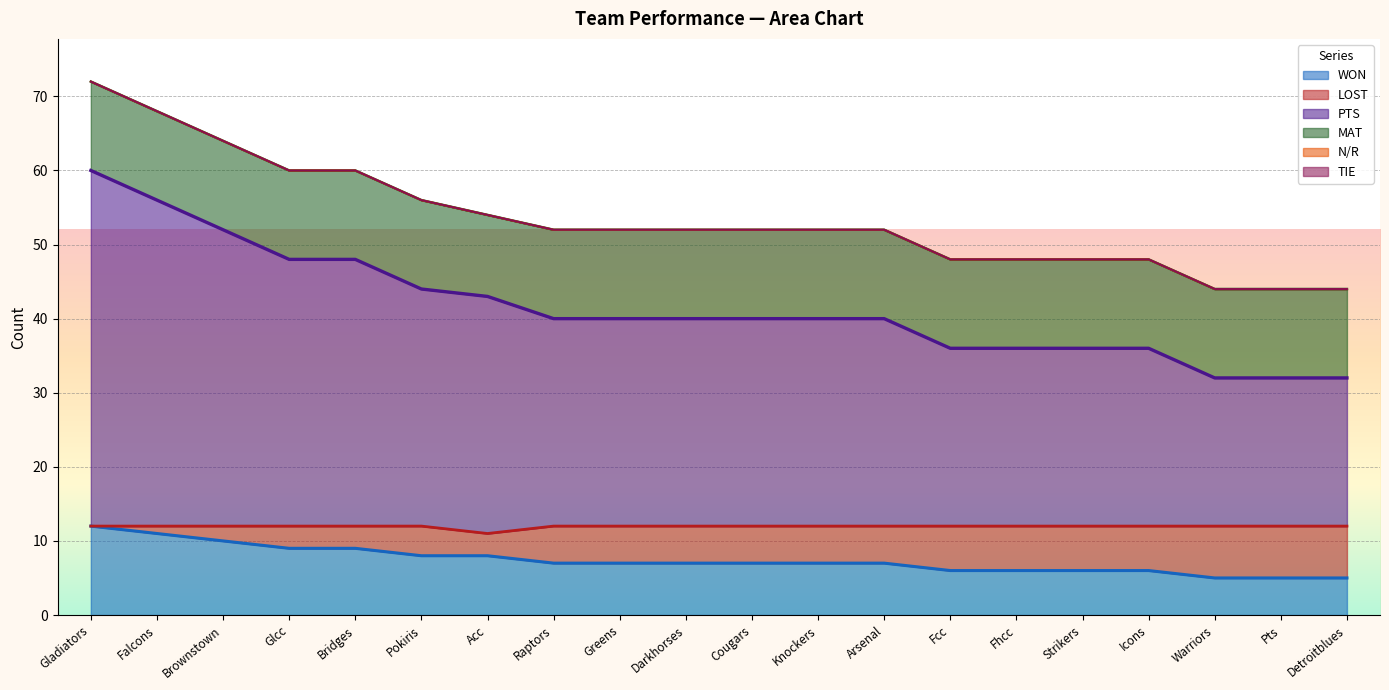

Does the chart display data point markers on the line(s)?

No